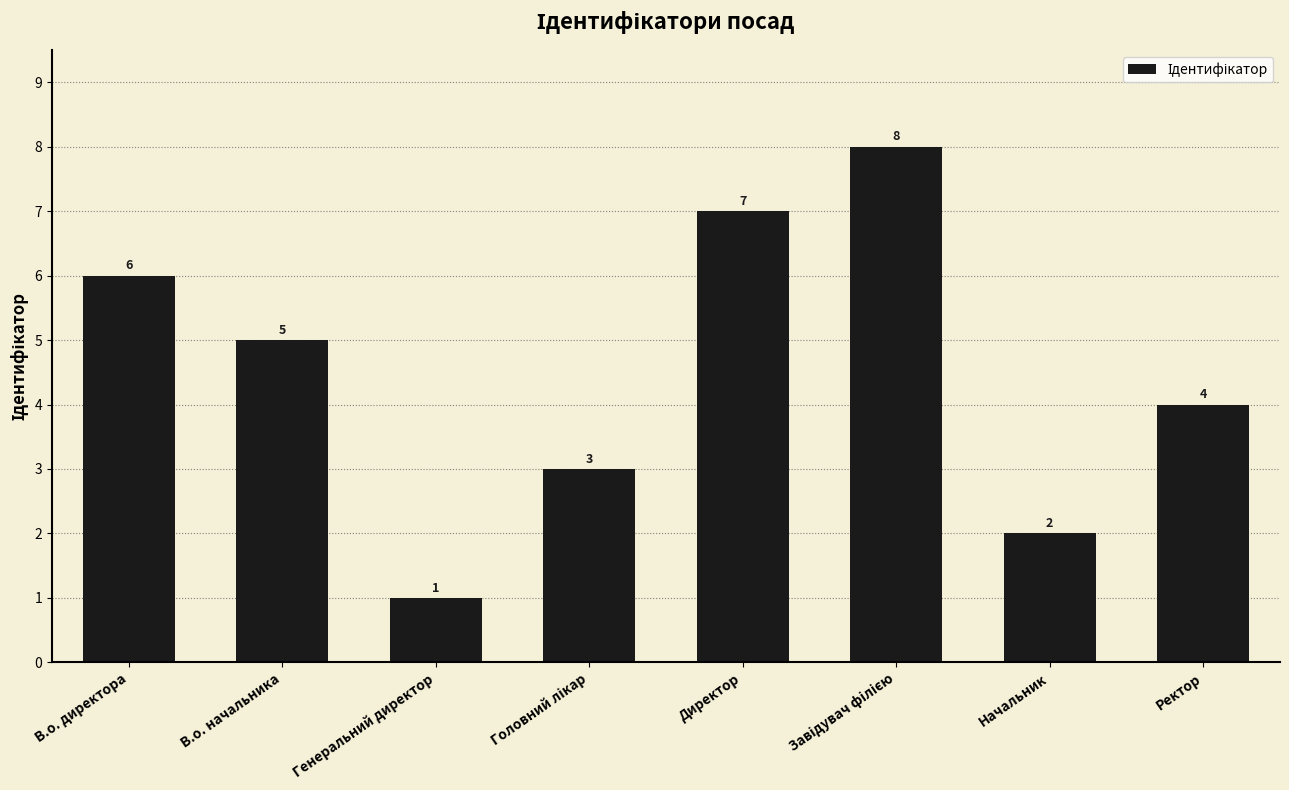

What position from the left is Ректор?

8